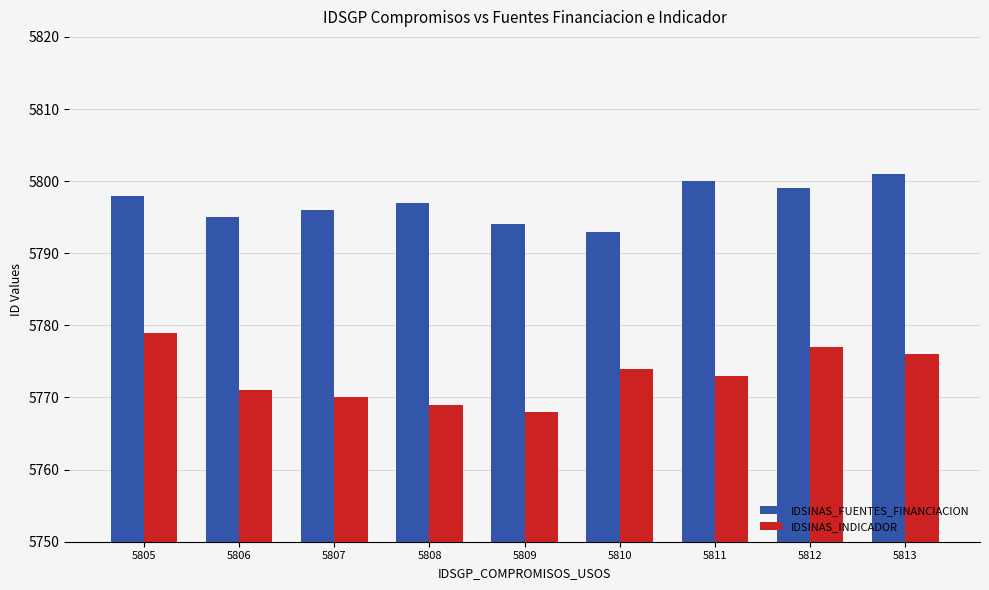

Reading right to left, transcribe all the data shown in this chart.

IDSINAS_FUENTES_FINANCIACION: 5801	5799	5800	5793	5794	5797	5796	5795	5798
IDSINAS_INDICADOR: 5776	5777	5773	5774	5768	5769	5770	5771	5779